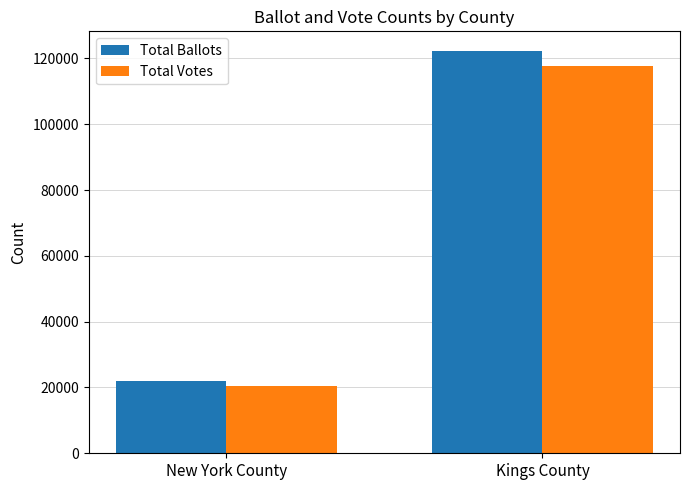

What is the total value across all series at New York County?

42391